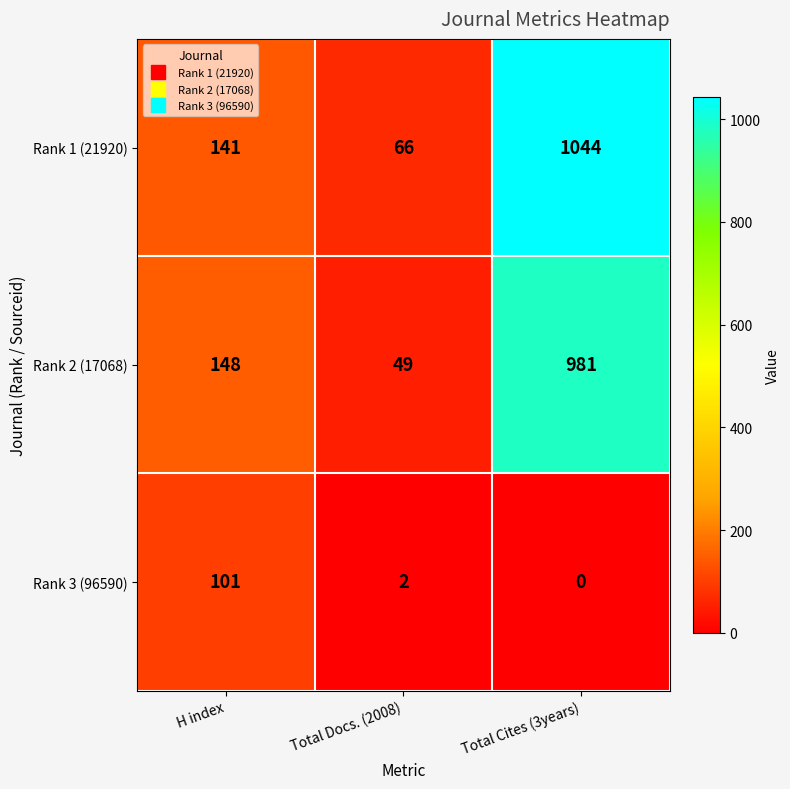

Which series has the largest total across all categories?

Rank 1 (21920)